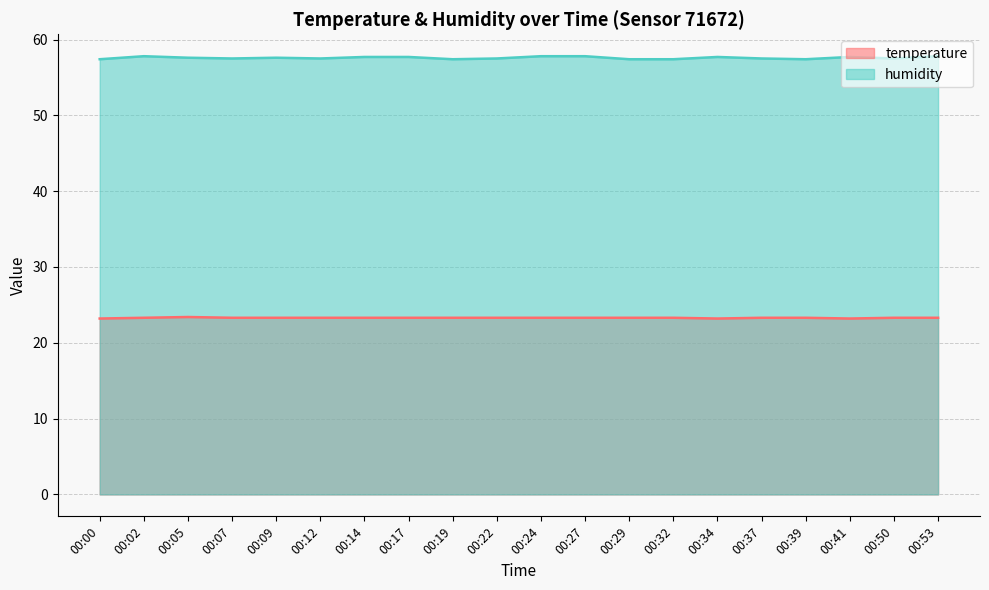

Reading left to right, extract all data points from this chart.

temperature: 00:00=23.2	00:02=23.3	00:05=23.4	00:07=23.3	00:09=23.3	00:12=23.3	00:14=23.3	00:17=23.3	00:19=23.3	00:22=23.3	00:24=23.3	00:27=23.3	00:29=23.3	00:32=23.3	00:34=23.2	00:37=23.3	00:39=23.3	00:41=23.2	00:50=23.3	00:53=23.3
humidity: 00:00=57.4	00:02=57.8	00:05=57.6	00:07=57.5	00:09=57.6	00:12=57.5	00:14=57.7	00:17=57.7	00:19=57.4	00:22=57.5	00:24=57.8	00:27=57.8	00:29=57.4	00:32=57.4	00:34=57.7	00:37=57.5	00:39=57.4	00:41=57.7	00:50=57.5	00:53=57.8